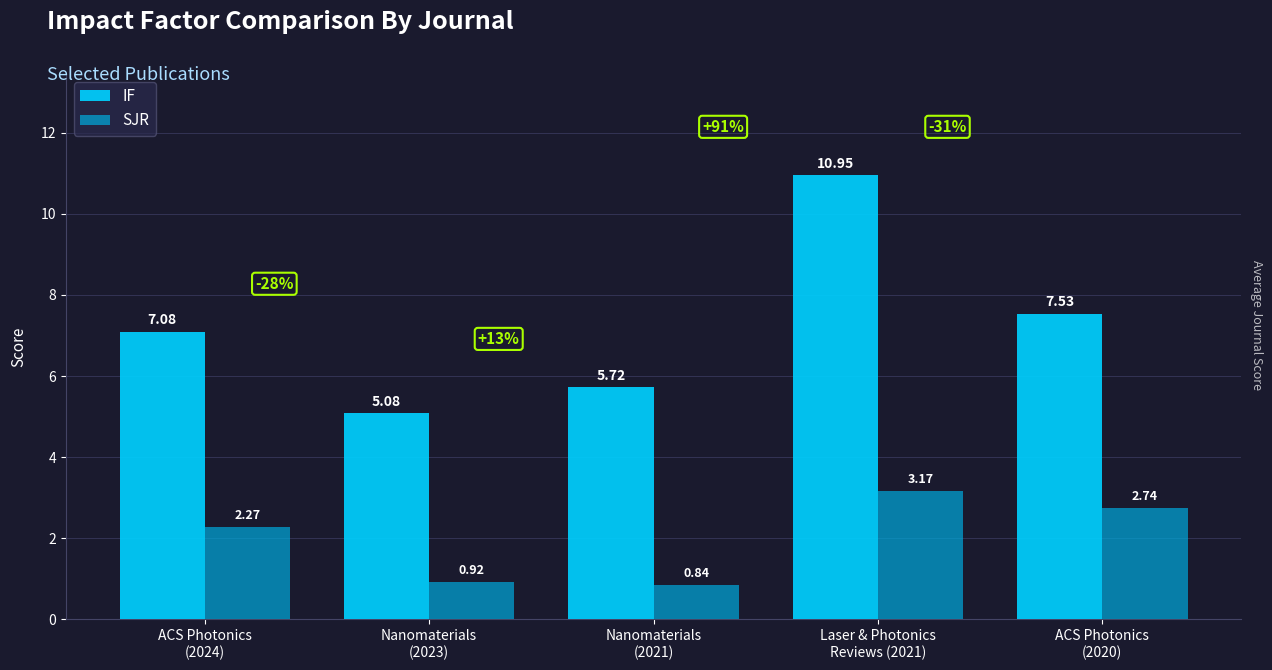

List the series in order of their overall mean, lowest first.

SJR, IF